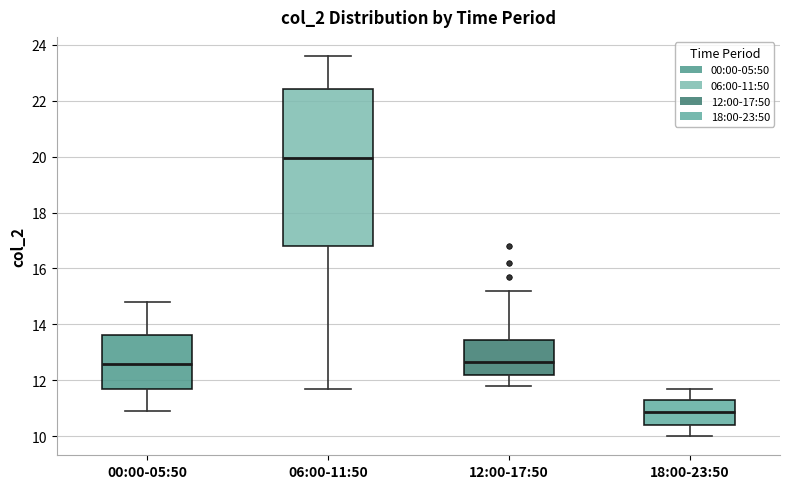

Reading left to right, transcribe this box plot: for each box, give where its median line is, the range the box spans, and where its two whiskers end, as read against the y-axis. The values are not printed on the chart, so give them approximately, as read against the axis.

00:00-05:50: median 12.6, box 11.6 to 13.6, whiskers 11.0 to 14.8
06:00-11:50: median 20.0, box 16.8 to 22.4, whiskers 11.8 to 23.6
12:00-17:50: median 12.6, box 12.2 to 13.4, whiskers 11.8 to 15.2
18:00-23:50: median 10.8, box 10.4 to 11.4, whiskers 10.0 to 11.8